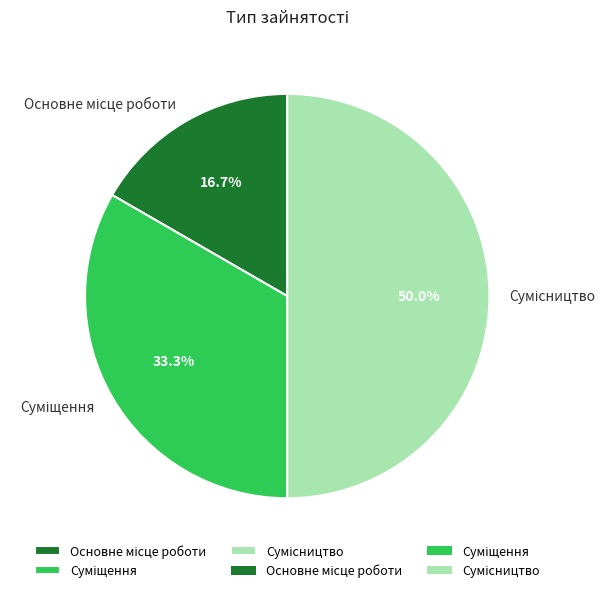

What is the largest slice in the pie chart?

Сумісництво